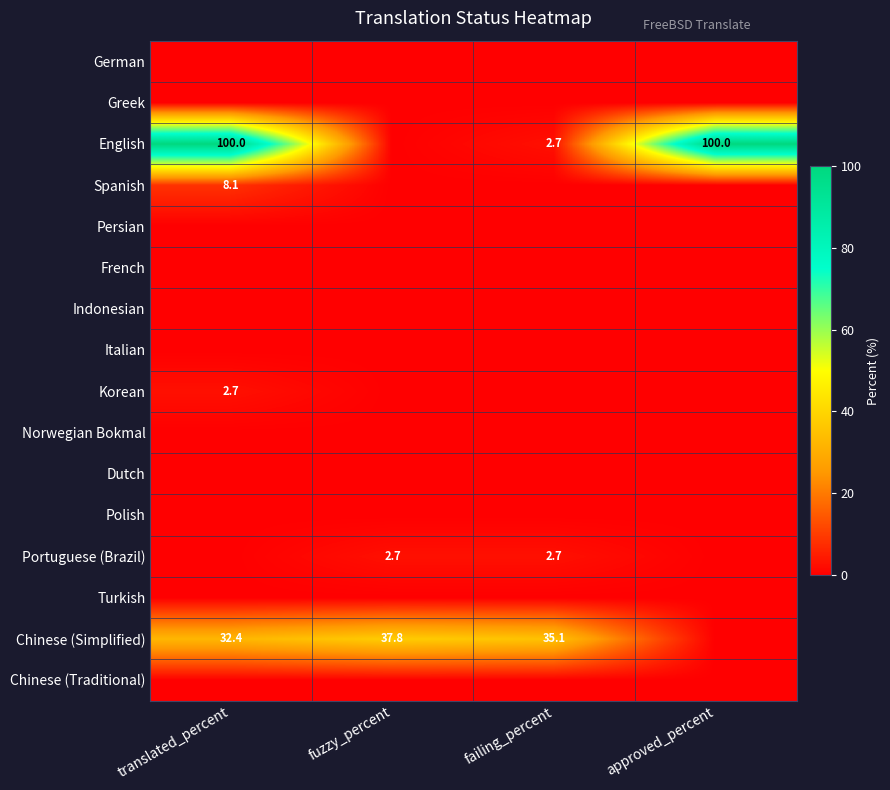

Which has a higher value, fuzzy_percent or translated_percent?

fuzzy_percent